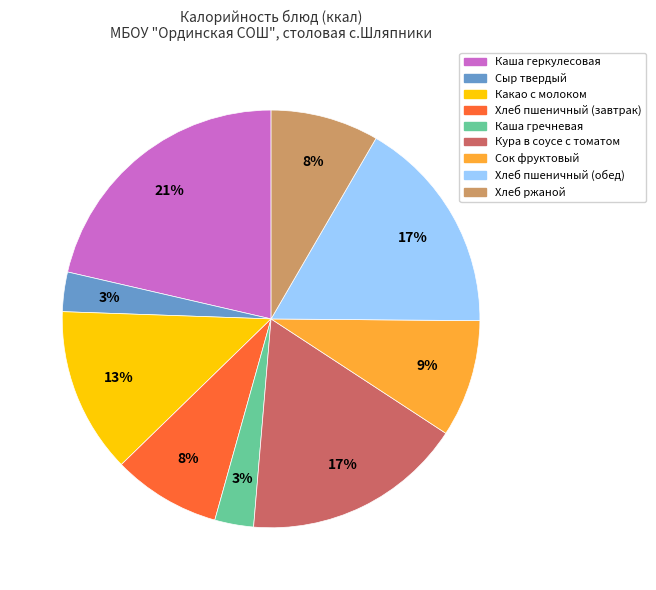

Between Хлеб ржаной and Хлеб пшеничный (обед), which is larger?

Хлеб пшеничный (обед)